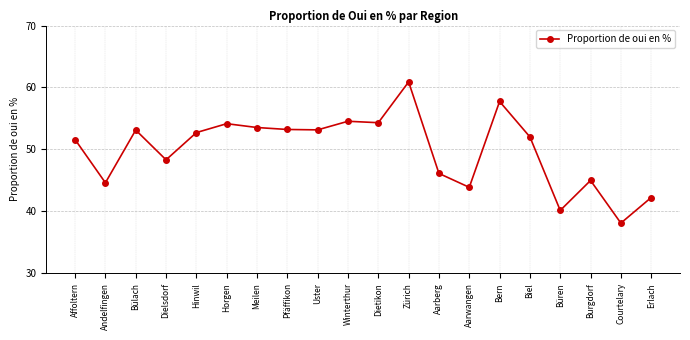

The value at Erlach is 42.2. True or false?

True